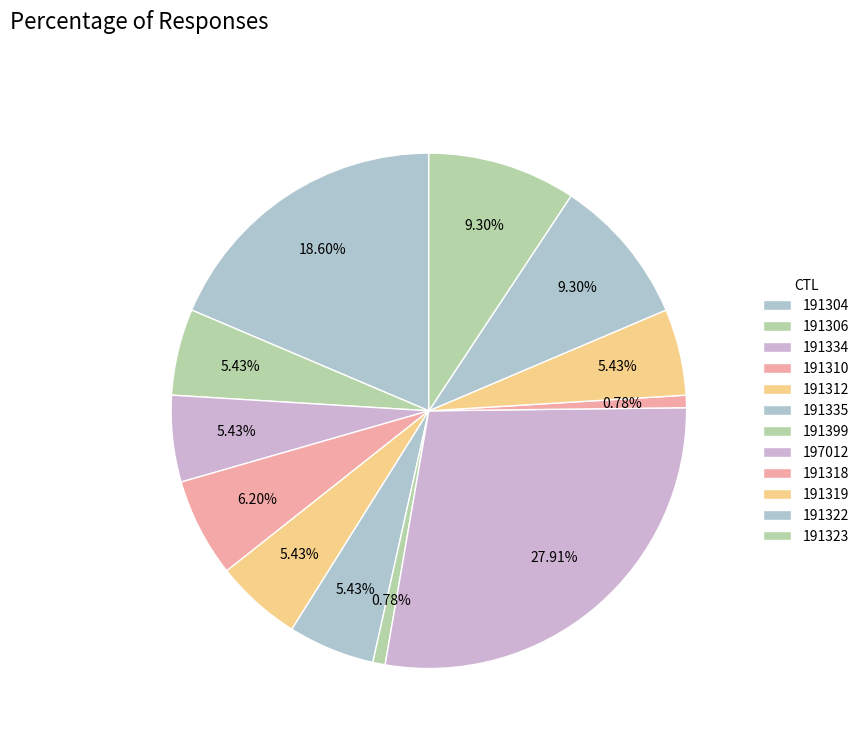

Rank the categories by value from lowest to highest.

191399, 191318, 191306, 191334, 191312, 191335, 191319, 191310, 191322, 191323, 191304, 197012